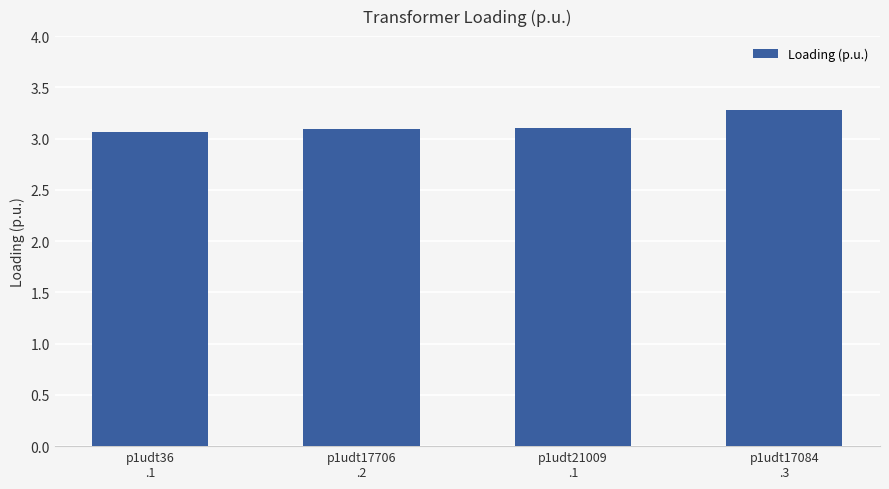

Reading left to right, list all the values displayed in this chart.

3.1	3.1	3.1	3.3